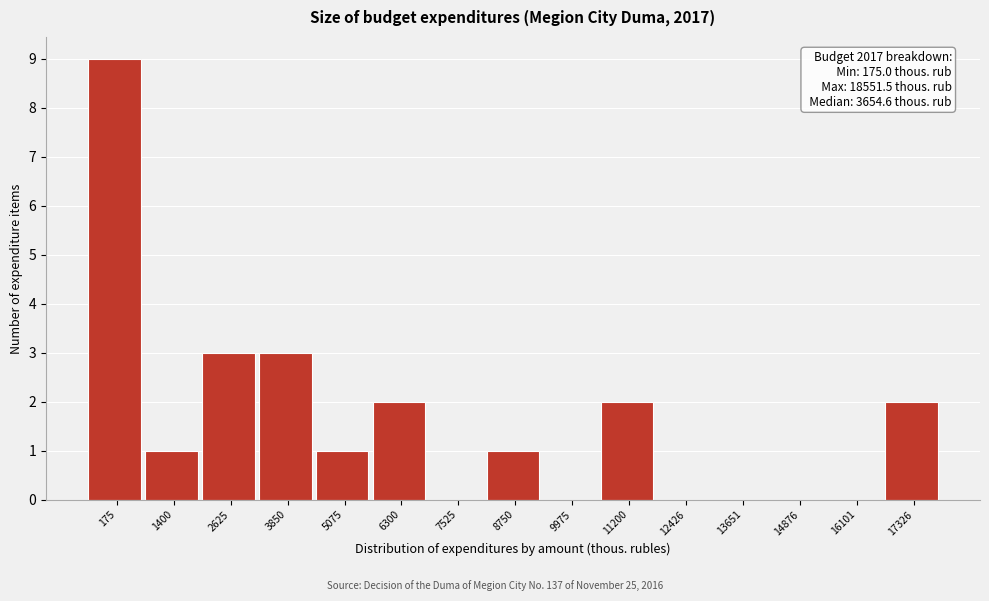

Reading left to right, what are all the values shown in this chart?

175=9	1400=1	2625=3	3850=3	5075=1	6300=2	7525=0	8750=1	9975=0	11200=2	12426=0	13651=0	14876=0	16101=0	17326=2